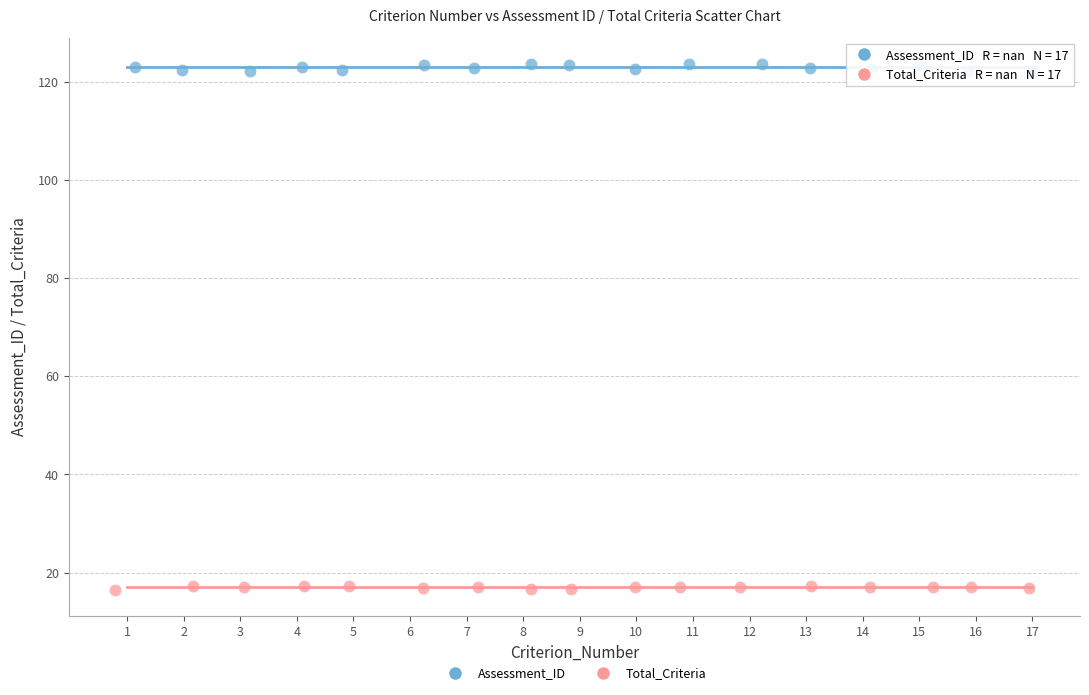

Which series reaches the minimum Y coordinate?

Total_Criteria